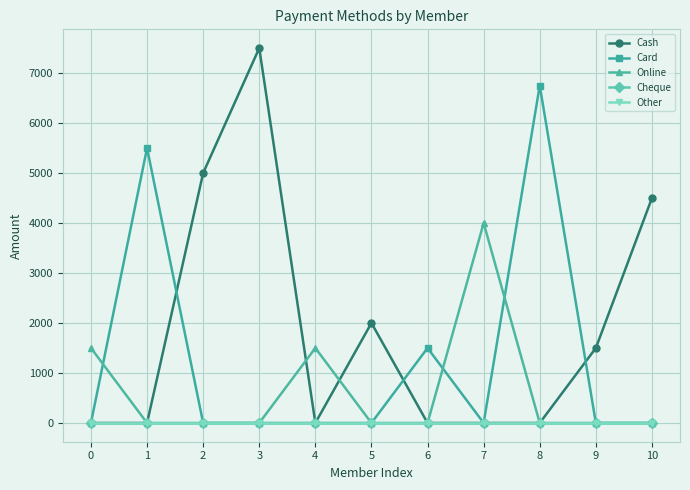

Does the chart have visible grid lines?

Yes